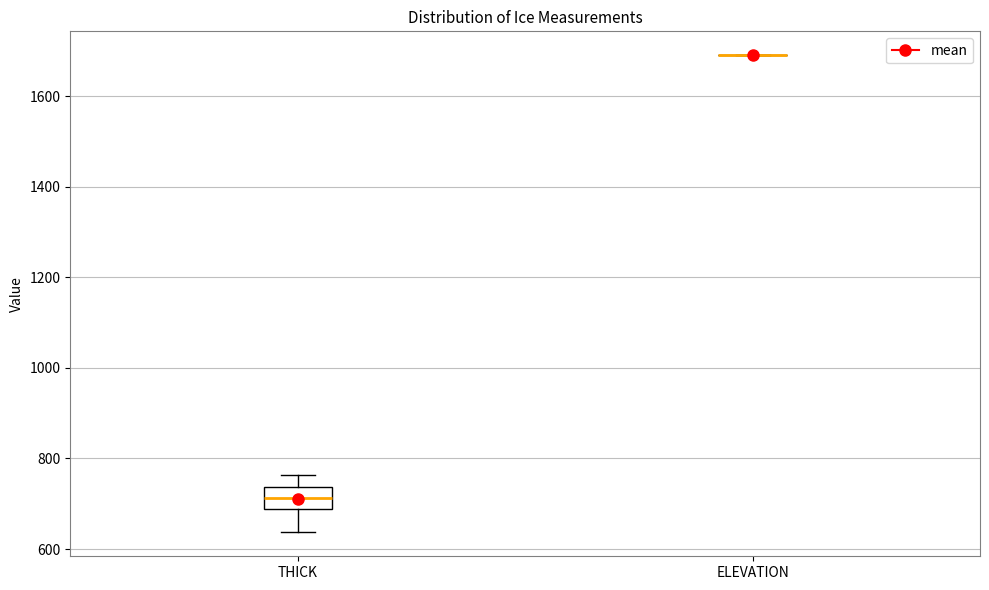

Reading left to right, transcribe this box plot: for each box, give where its median line is, the range the box spans, and where its two whiskers end, as read against the y-axis. The values are not printed on the chart, so give them approximately, as read against the axis.

THICK: median 720, box 680 to 740, whiskers 640 to 760
ELEVATION: box collapsed to a line at 1700, whiskers 1680 to 1700